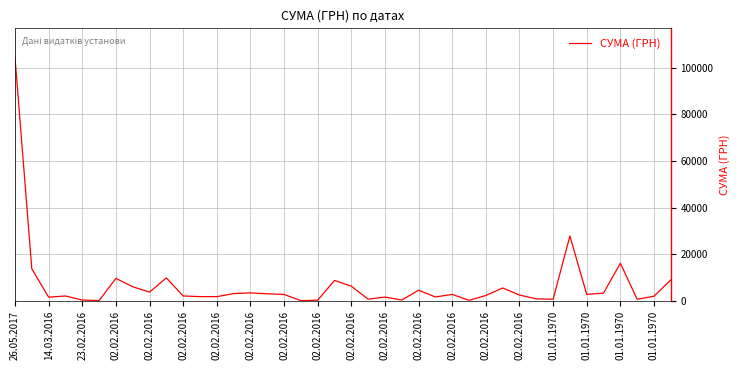

What is the difference between the maximum and minimum values?

104280.3